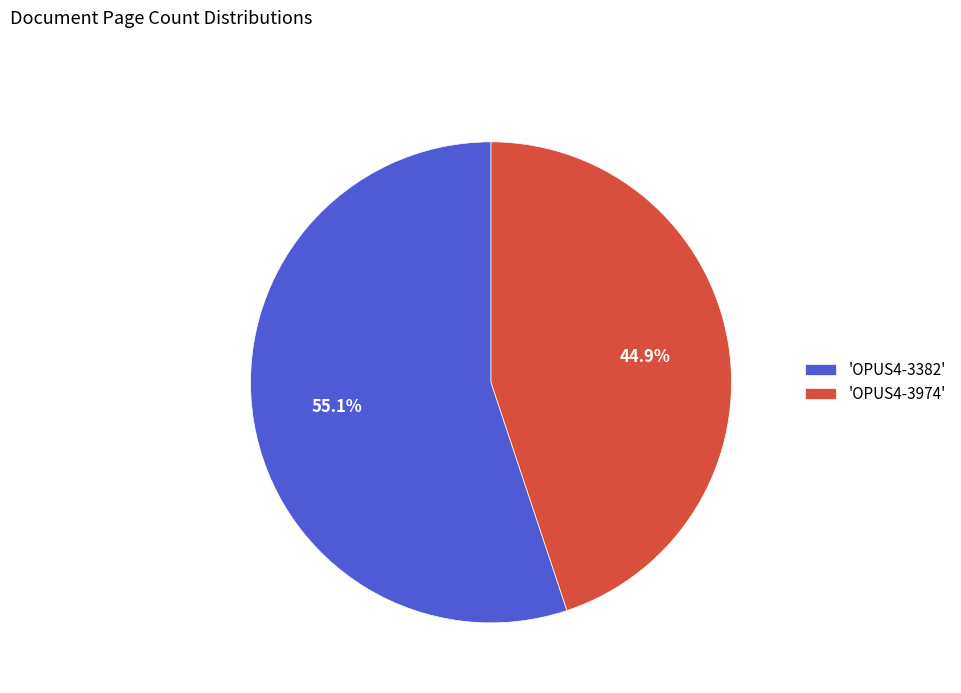

Rank the categories by value from lowest to highest.

'OPUS4-3974', 'OPUS4-3382'